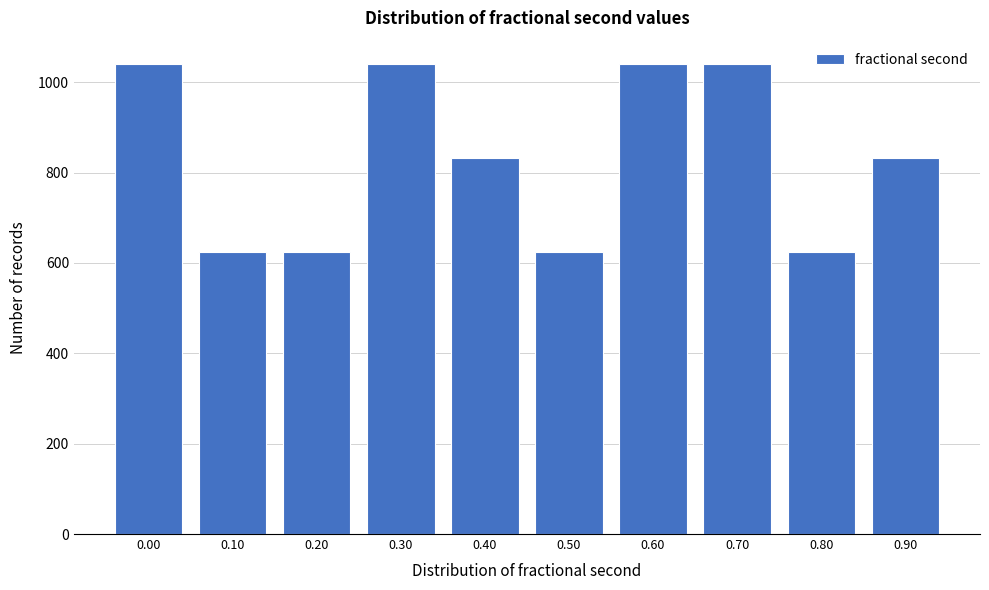

Reading left to right, extract all data points from this chart.

1040	624	624	1040	832	624	1040	1040	624	832